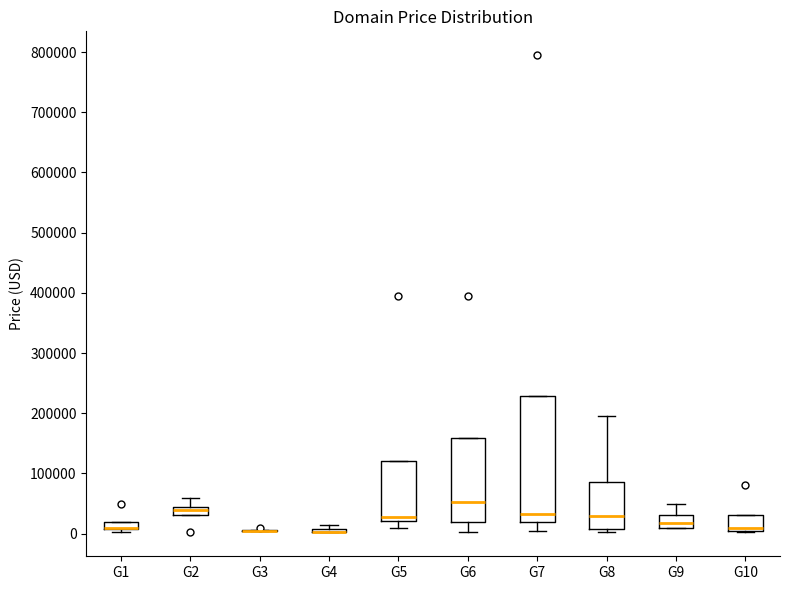

Where is the lower edge of the box for G5 on the y-axis? The values are not printed on the chart, so give them approximately, as read against the axis.

20000